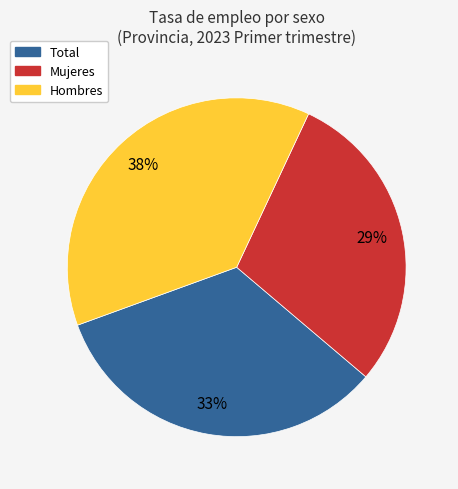

Does Total account for over 50% of the chart?

No